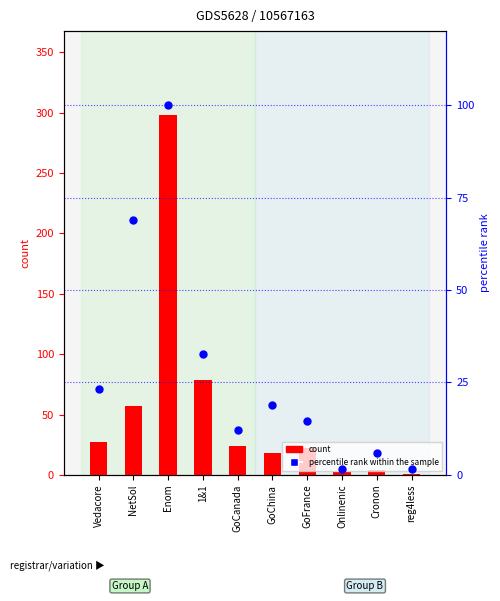

Is the value of percentile rank within the sample at GoFrance greater than the value of count at Cronon?

Yes